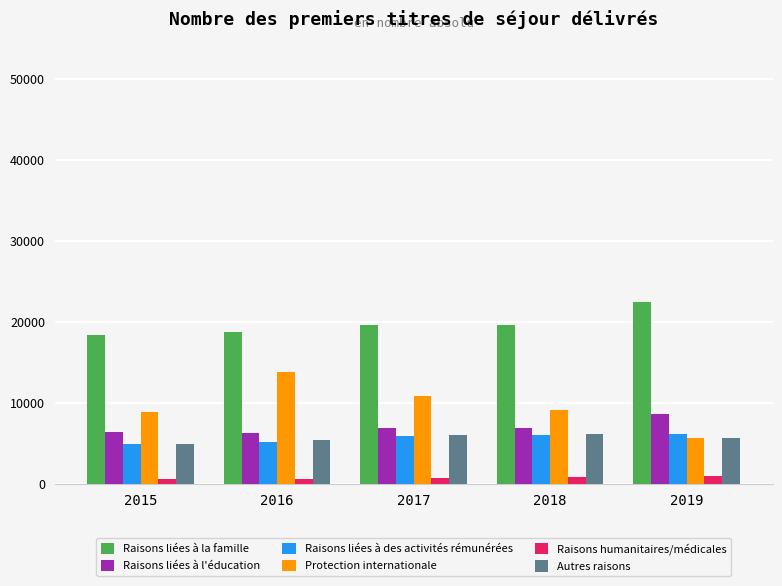

What is the lowest value of the Raisons liées à des activités rémunérées series?

4944